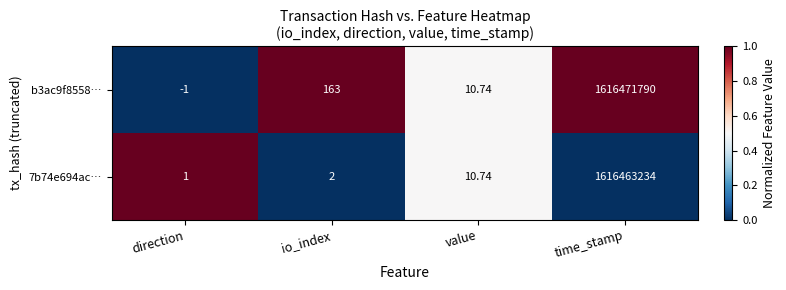

Which label corresponds to the largest value in the chart?

time_stamp